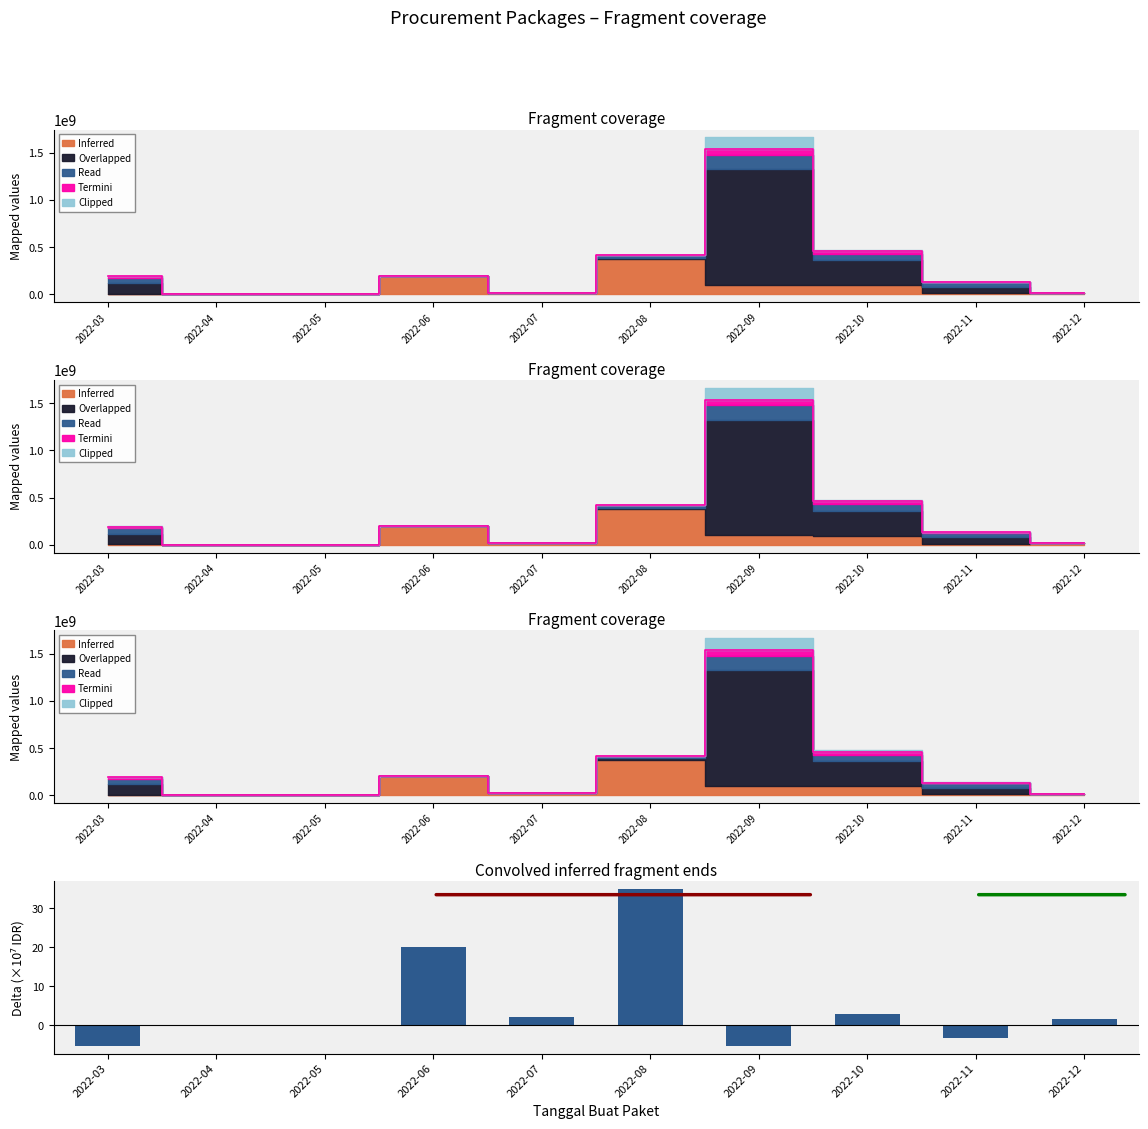

What is the value of the 5th bar from the left?

2.0